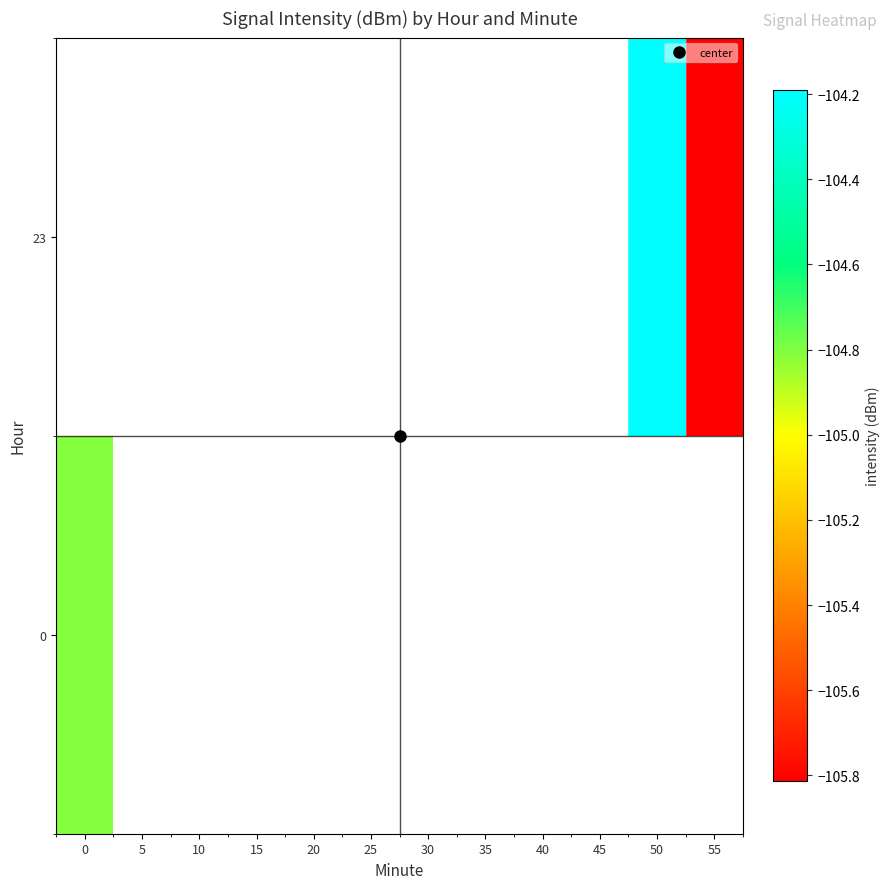

True or false: 0 has a value of -62.8 at 0.

False